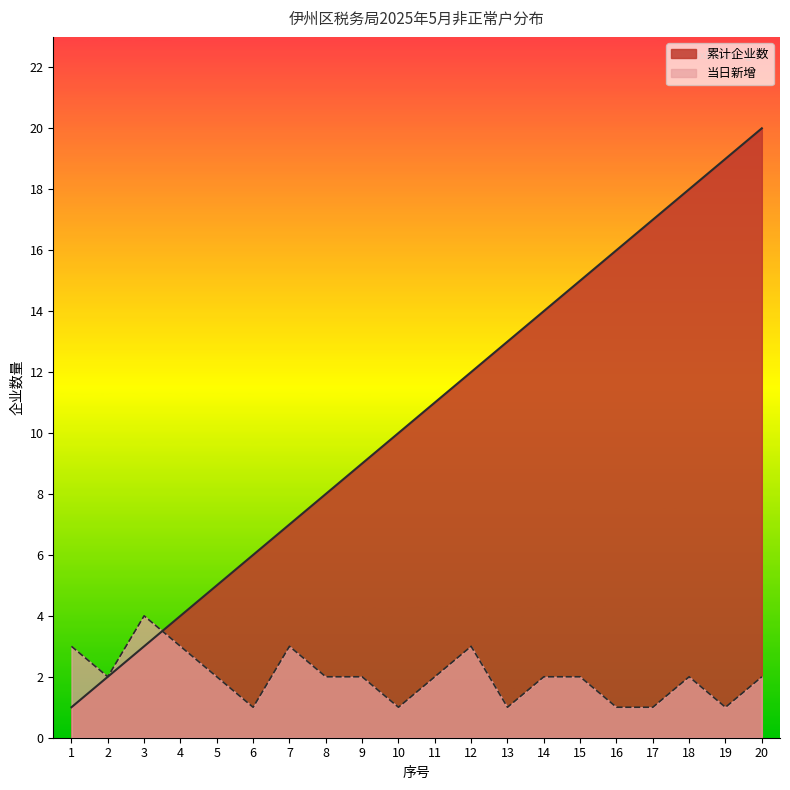

What is the maximum value for 累计企业数?

20